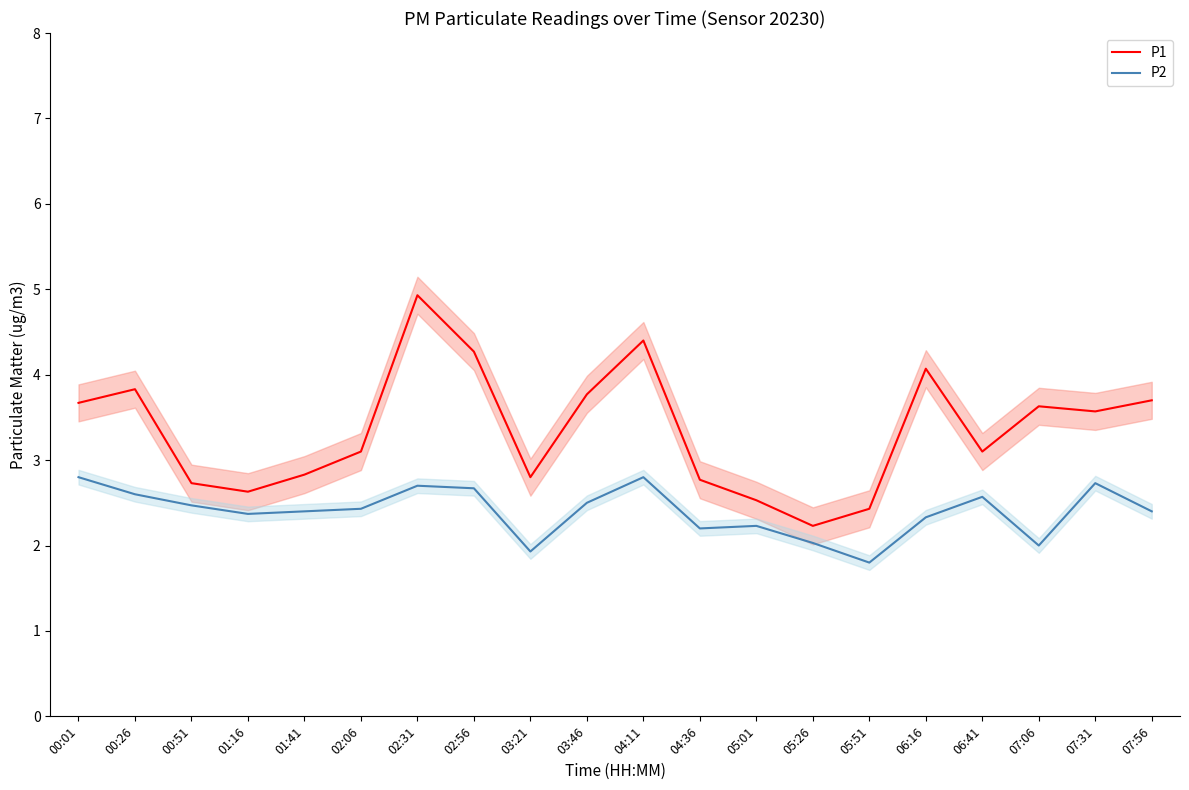

The P1 series shows 4.4 at 04:11. True or false?

True